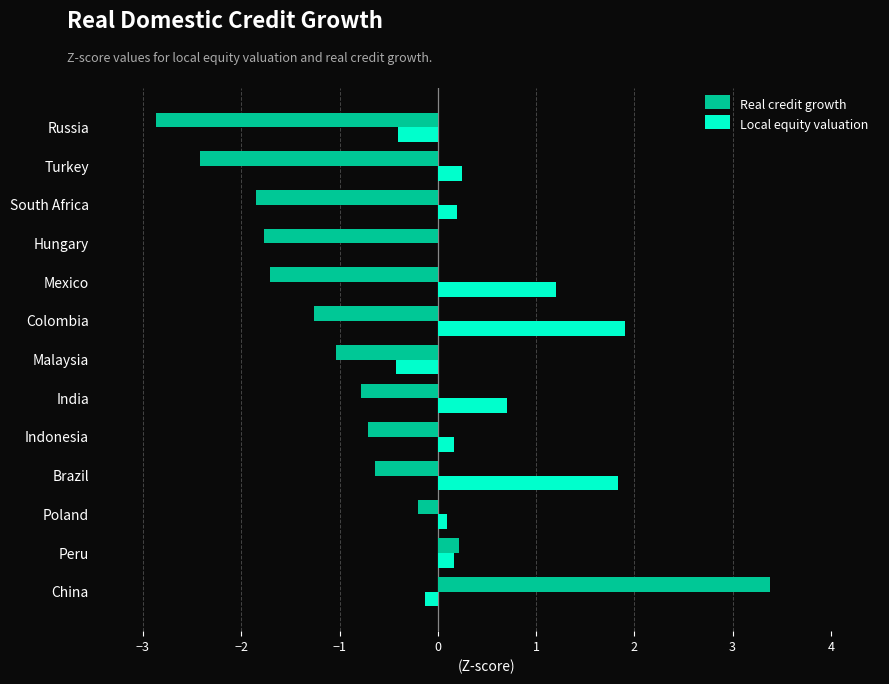

At which category does the chart reach its peak across all series?

China